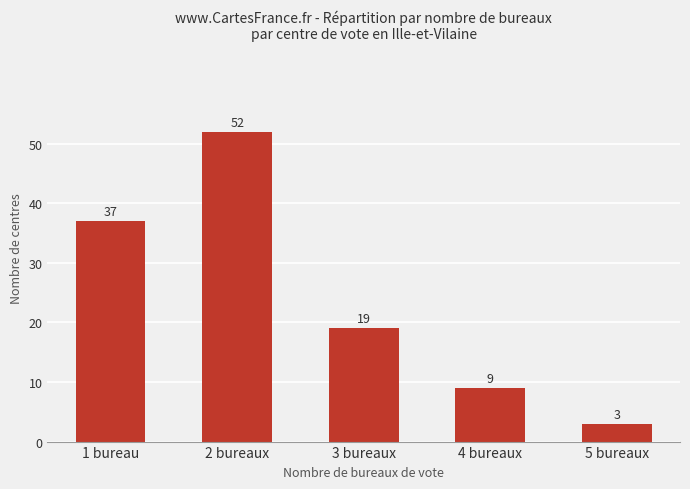

At which category does the chart reach its minimum across all series?

5 bureaux